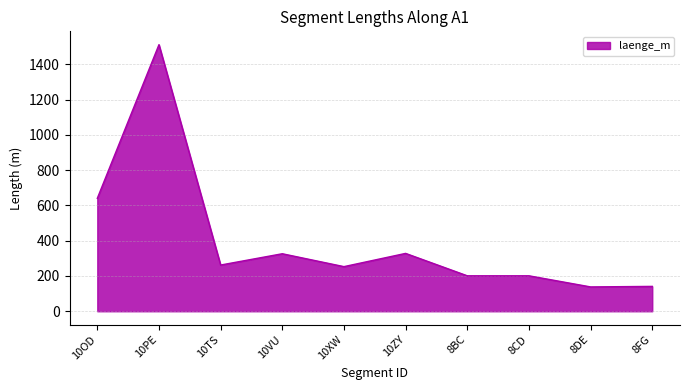

True or false: the data shows 328 at 10ZY.

True